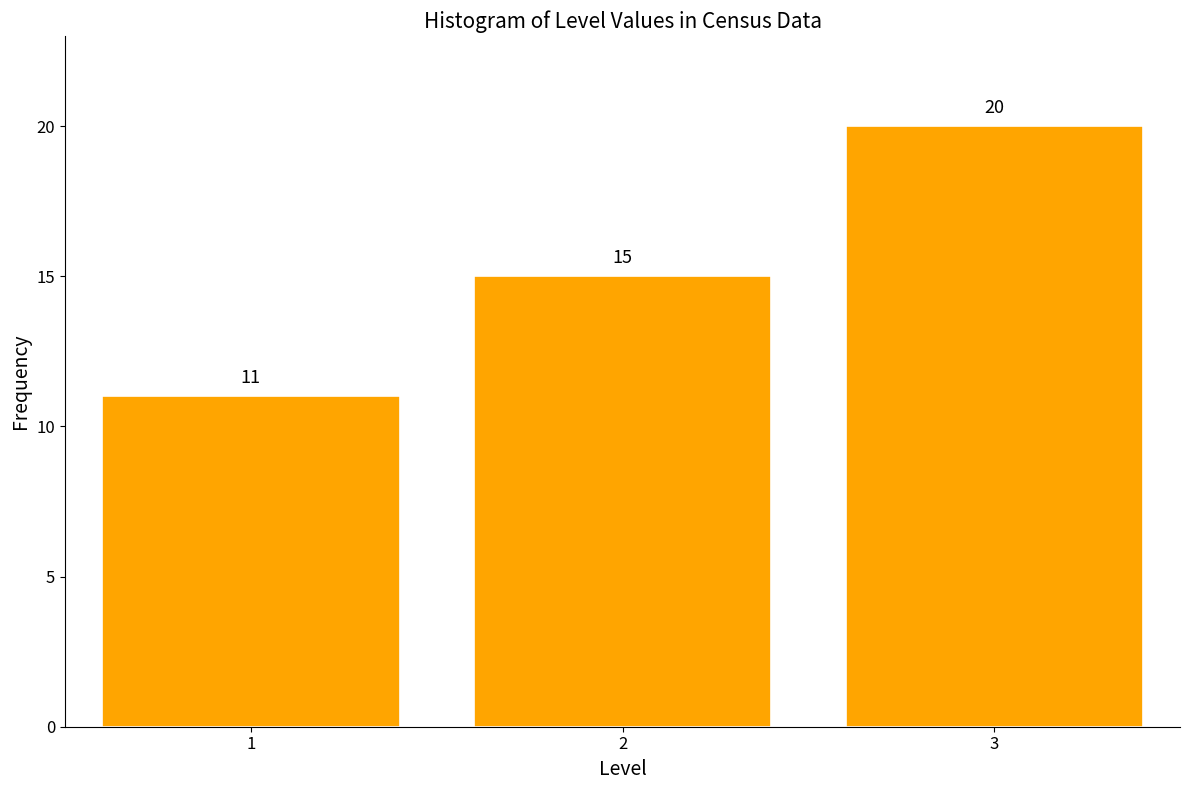

Reading left to right, extract all data points from this chart.

11	15	20